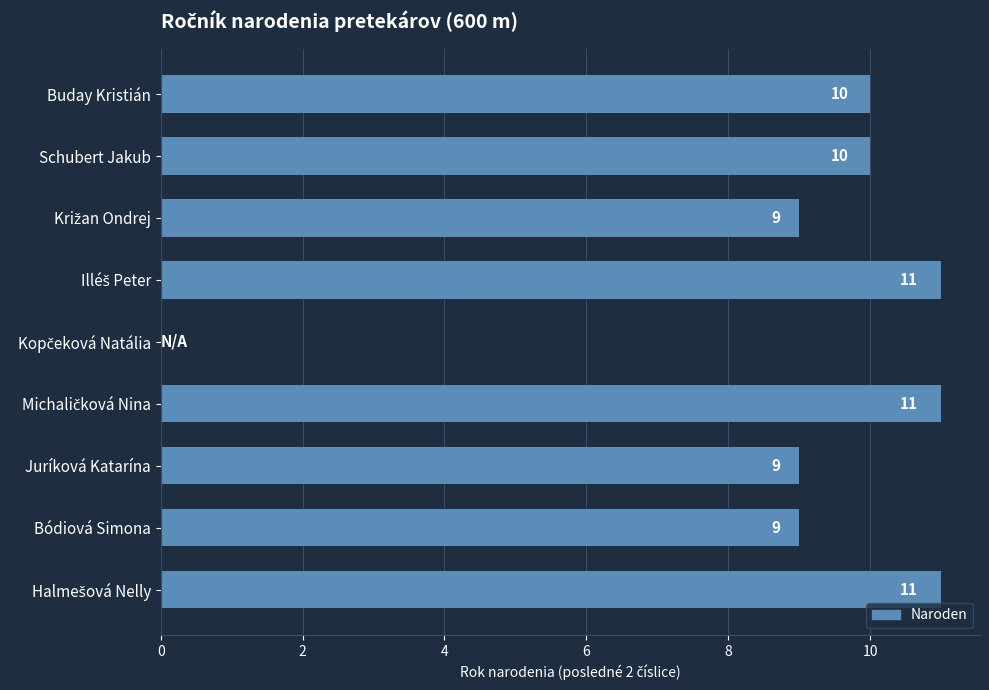

The chart shows a value of 10 at Buday Kristián. True or false?

True